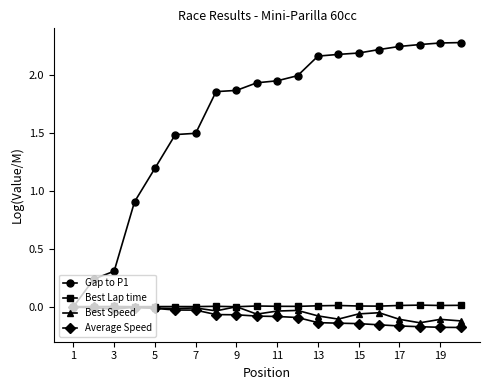

Which series has the largest range (max minus min)?

Gap to P1